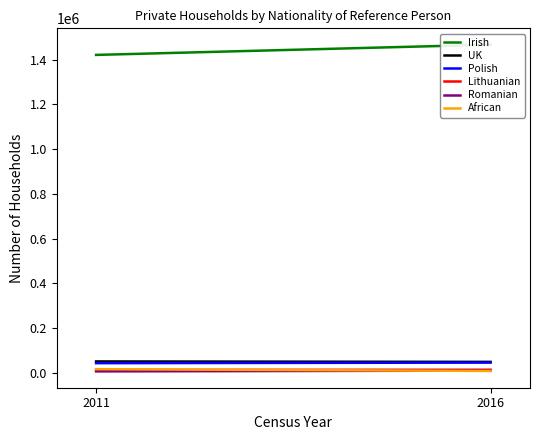

What is the minimum value for Romanian?

5960